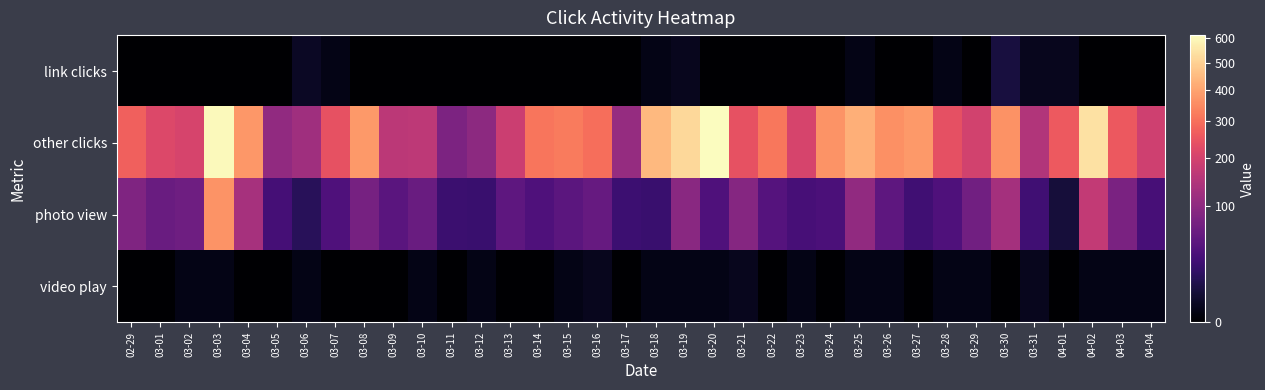

At how many categories does at least one series exceed 437?

5